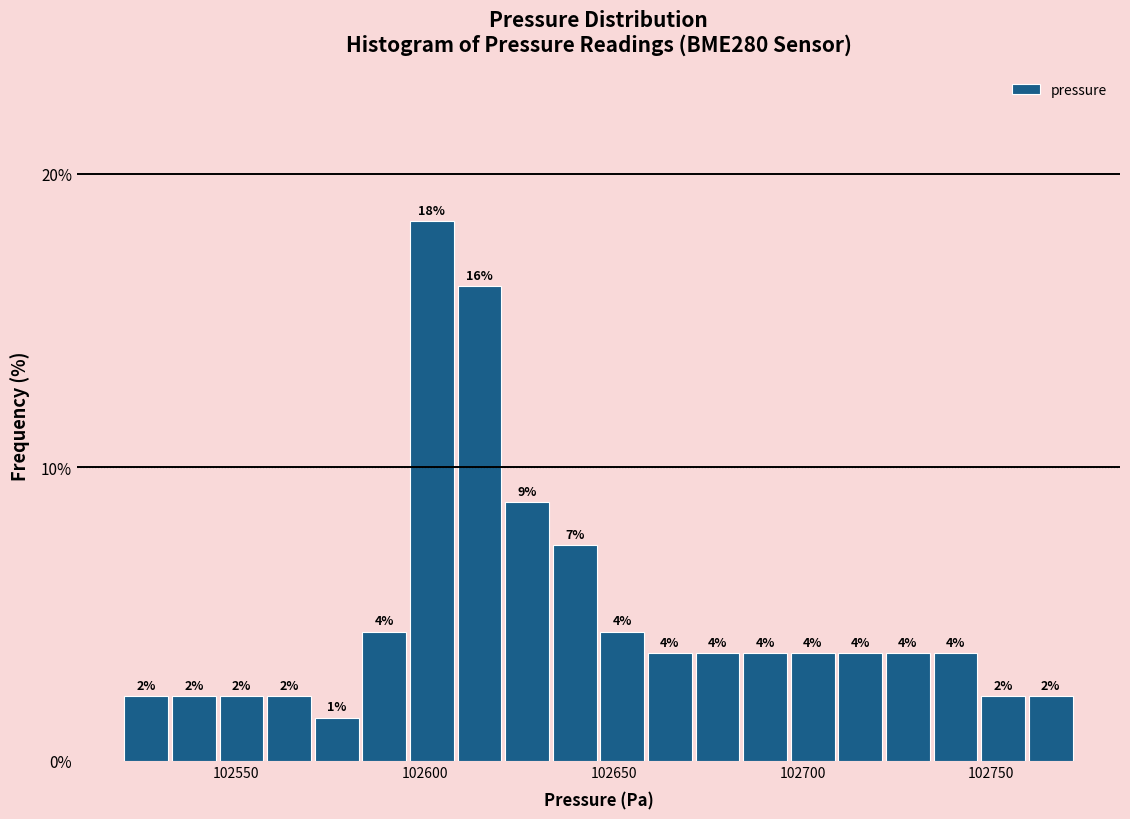

Around what value on the x-axis is the tallest bar? Give the approximate position of its centre, as read against the axis.

102600